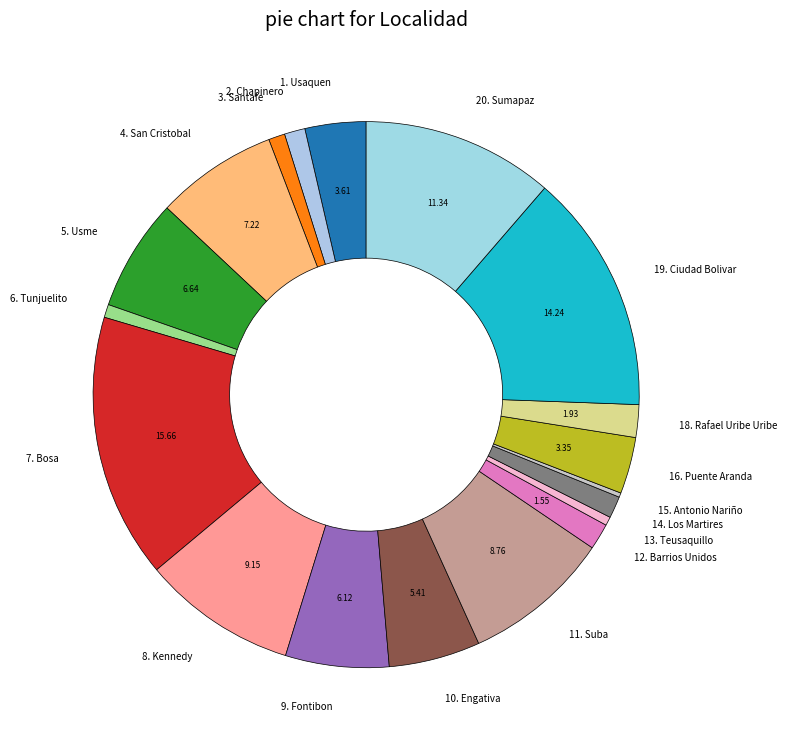

Which slice is the largest?

7. Bosa